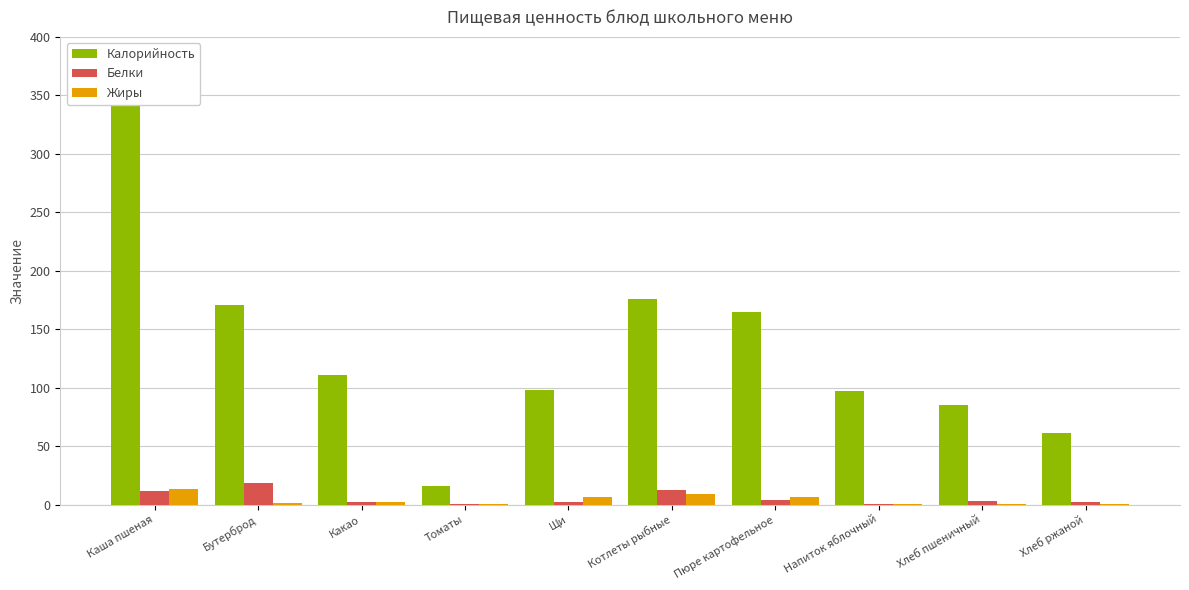

Where does the Белки series first go above 2?

Каша пшеная